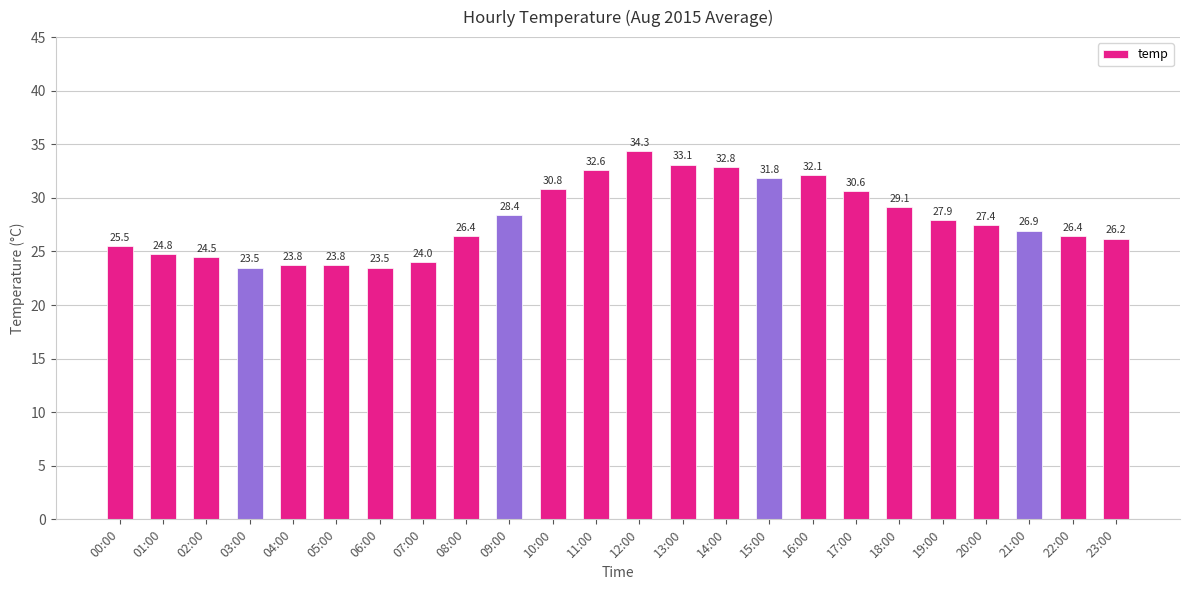

Where is the data nearest to the value 28?

19:00